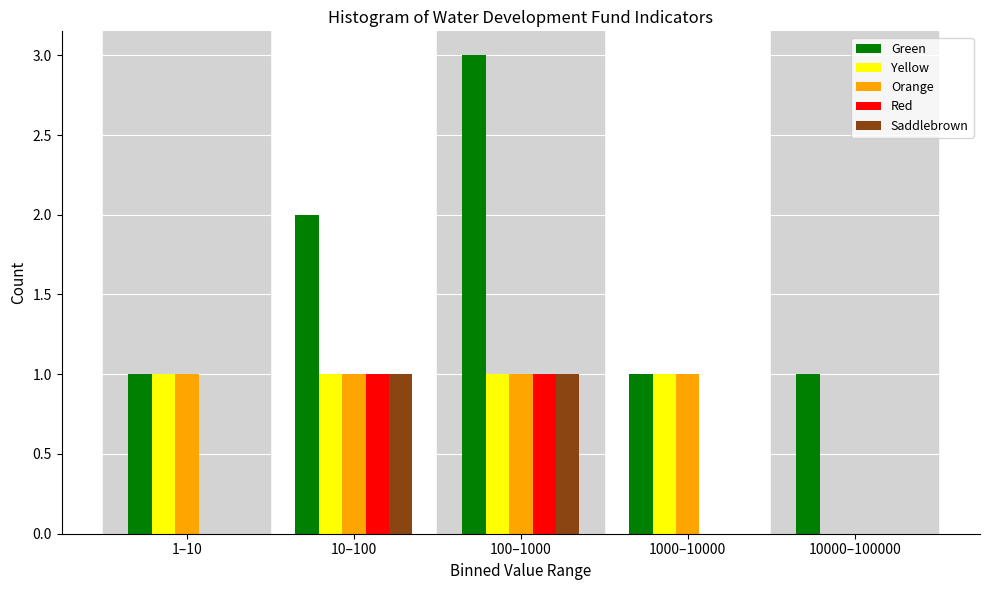

Reading left to right, transcribe all the data shown in this chart.

Green: 1–10=1	10–100=2	100–1000=3	1000–10000=1	10000–100000=1
Yellow: 1–10=1	10–100=1	100–1000=1	1000–10000=1	10000–100000=0
Orange: 1–10=1	10–100=1	100–1000=1	1000–10000=1	10000–100000=0
Red: 1–10=0	10–100=1	100–1000=1	1000–10000=0	10000–100000=0
Saddlebrown: 1–10=0	10–100=1	100–1000=1	1000–10000=0	10000–100000=0